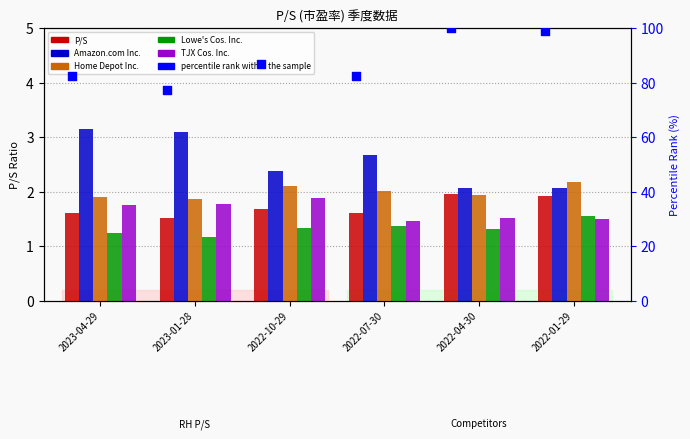

What is the total value across all series at 2022-04-30?

108.8